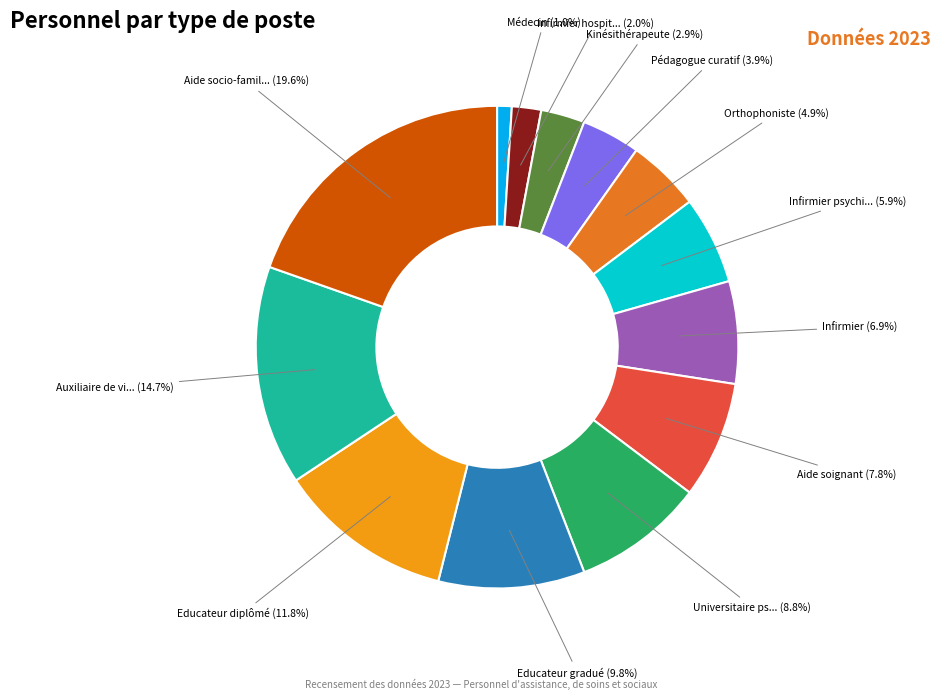

Is there a majority slice in this chart?

No